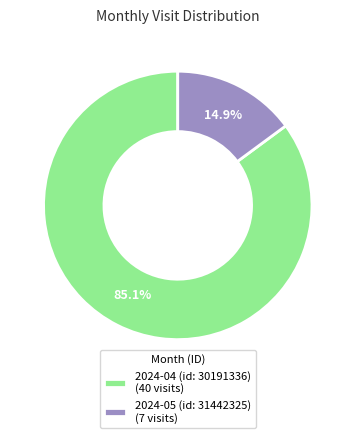

Combined, do 2024-04 (id: 30191336) and 2024-05 (id: 31442325) account for over 50%?

Yes